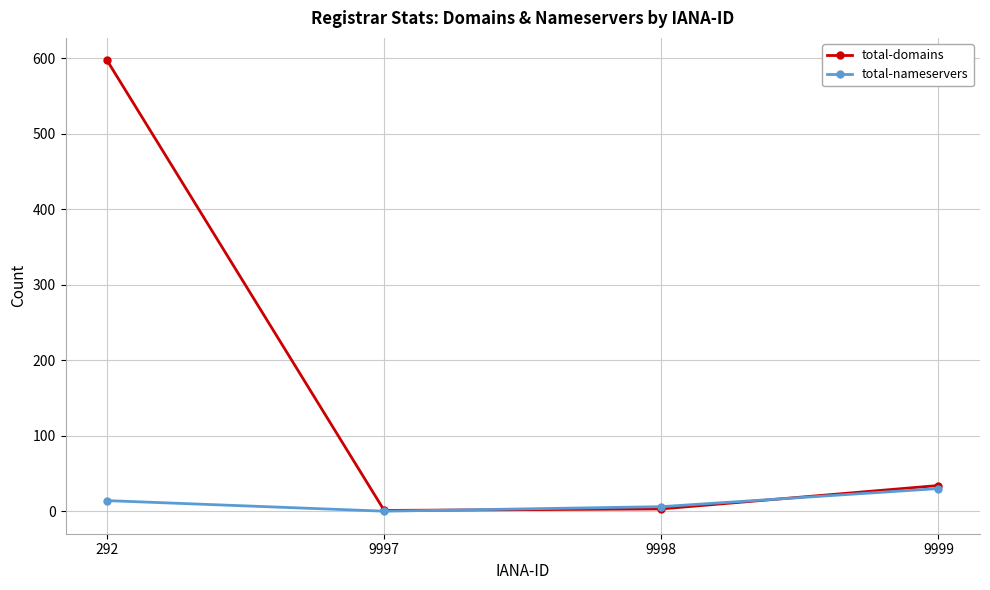

The total-nameservers series shows 0 at 9997. True or false?

True